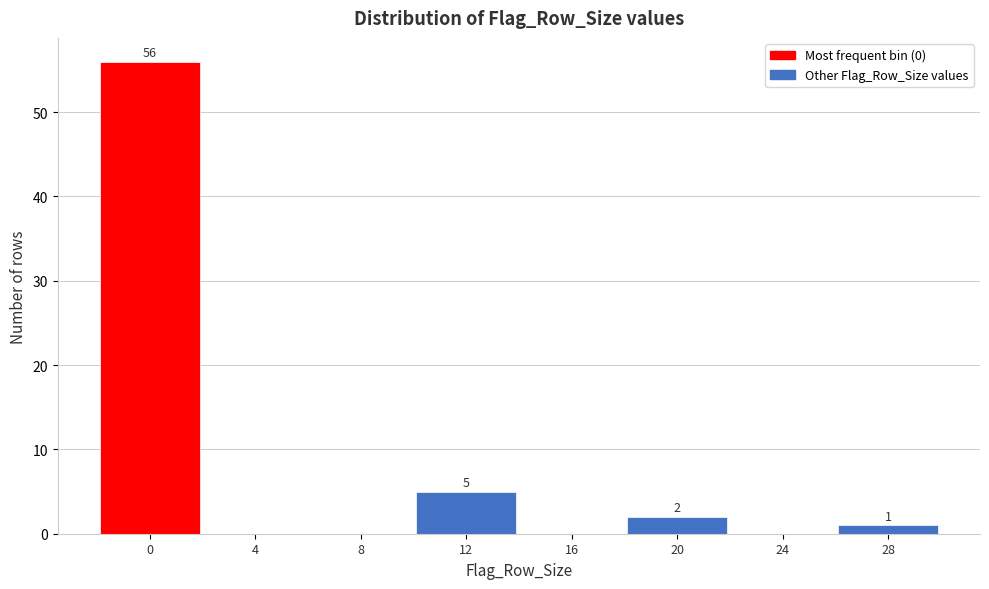

Reading left to right, extract all data points from this chart.

0=56	4=0	8=0	12=5	16=0	20=2	24=0	28=1